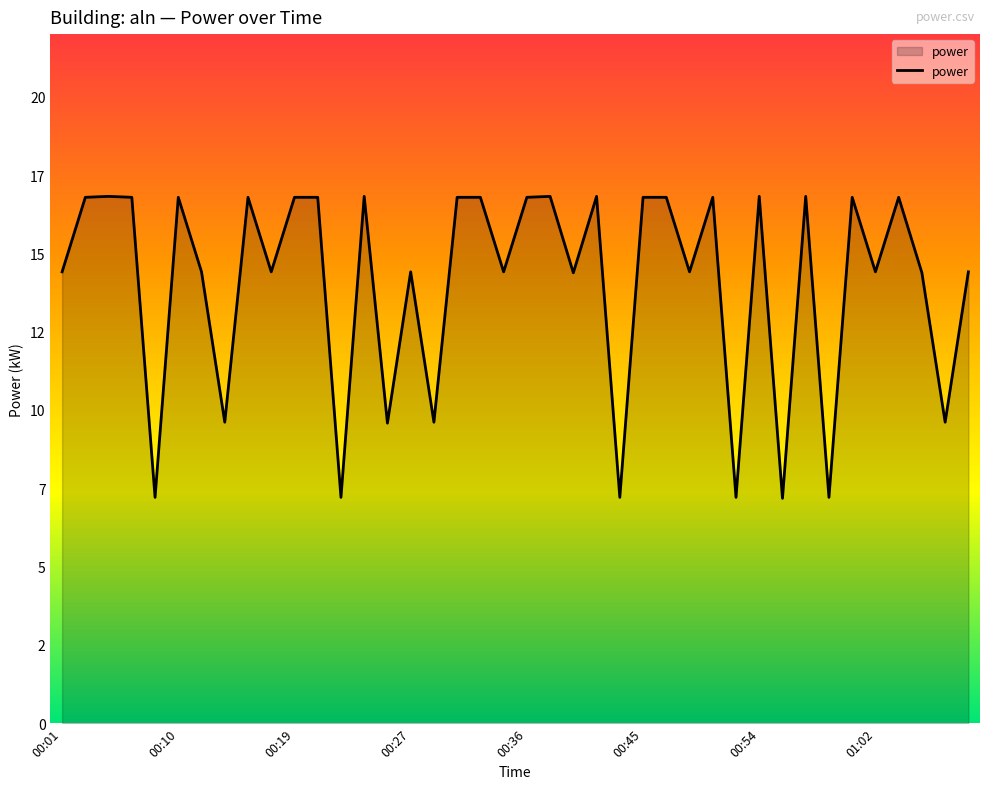

What is the maximum value shown in the chart?

16.8